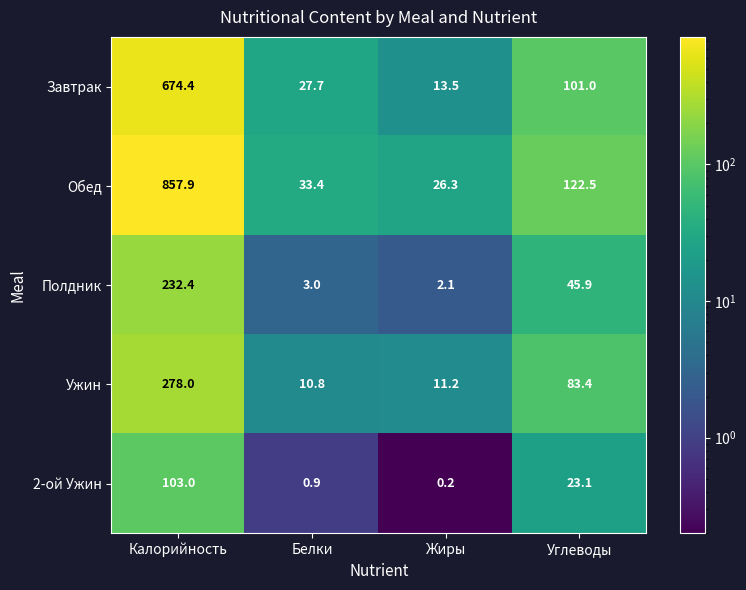

Which label corresponds to the smallest value in the chart?

Жиры